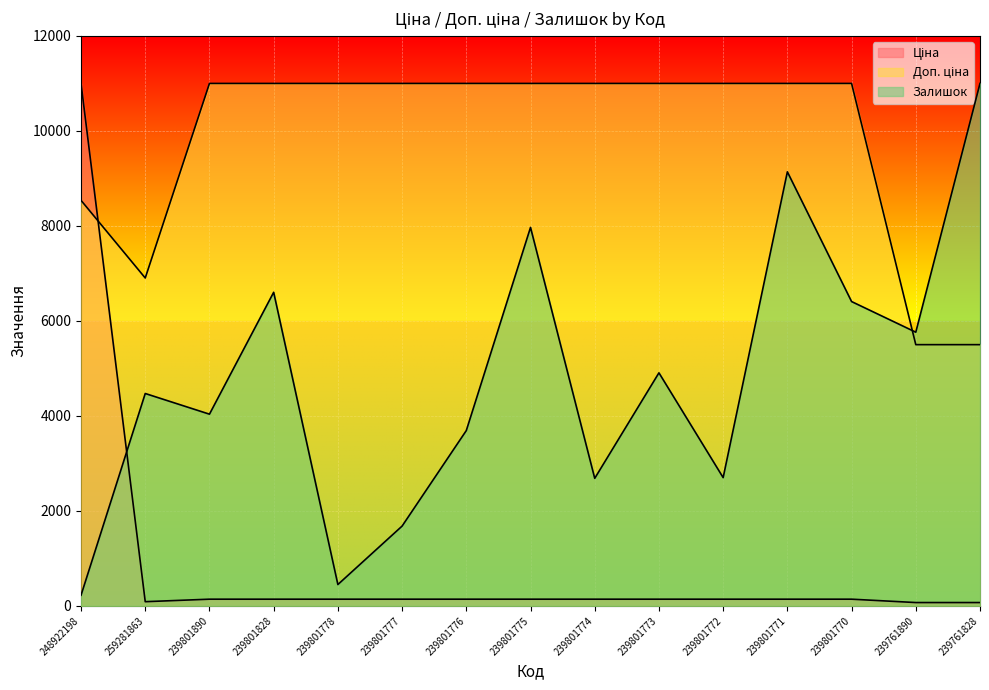

True or false: Ціна has a value of 11000.0 at 248922198.

True